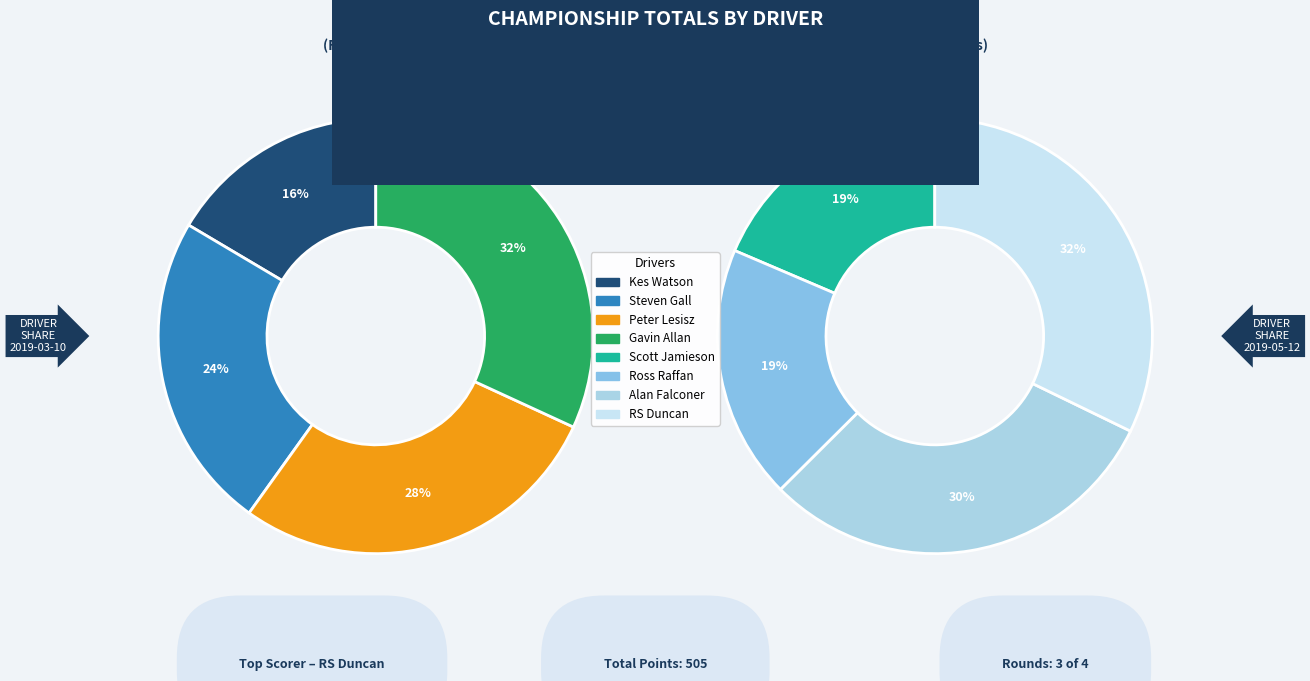

Is Steven Gall the majority of the pie?

No